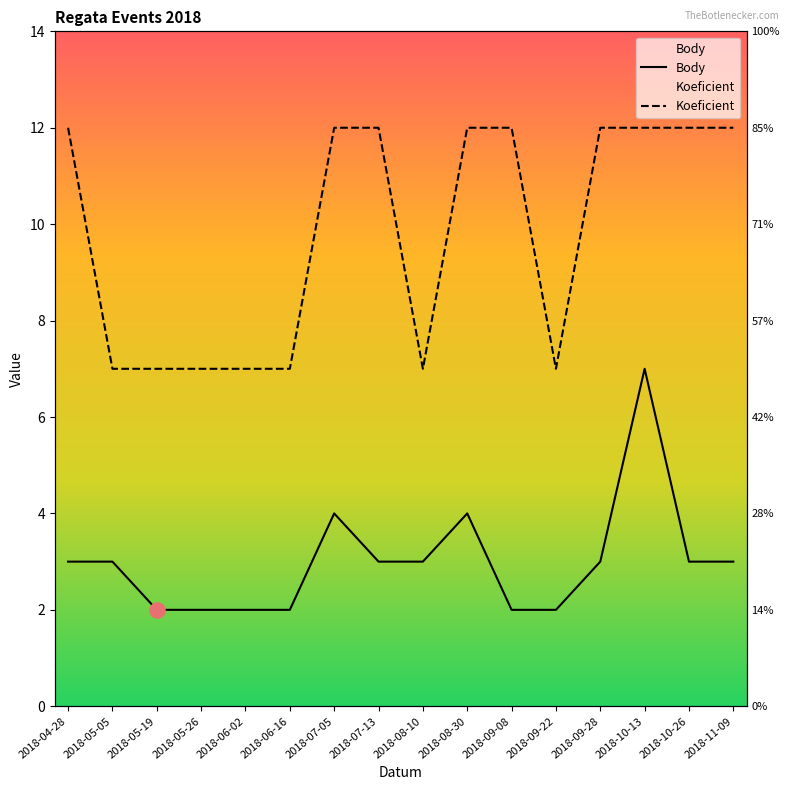

Which series reaches the minimum Y coordinate?

Body